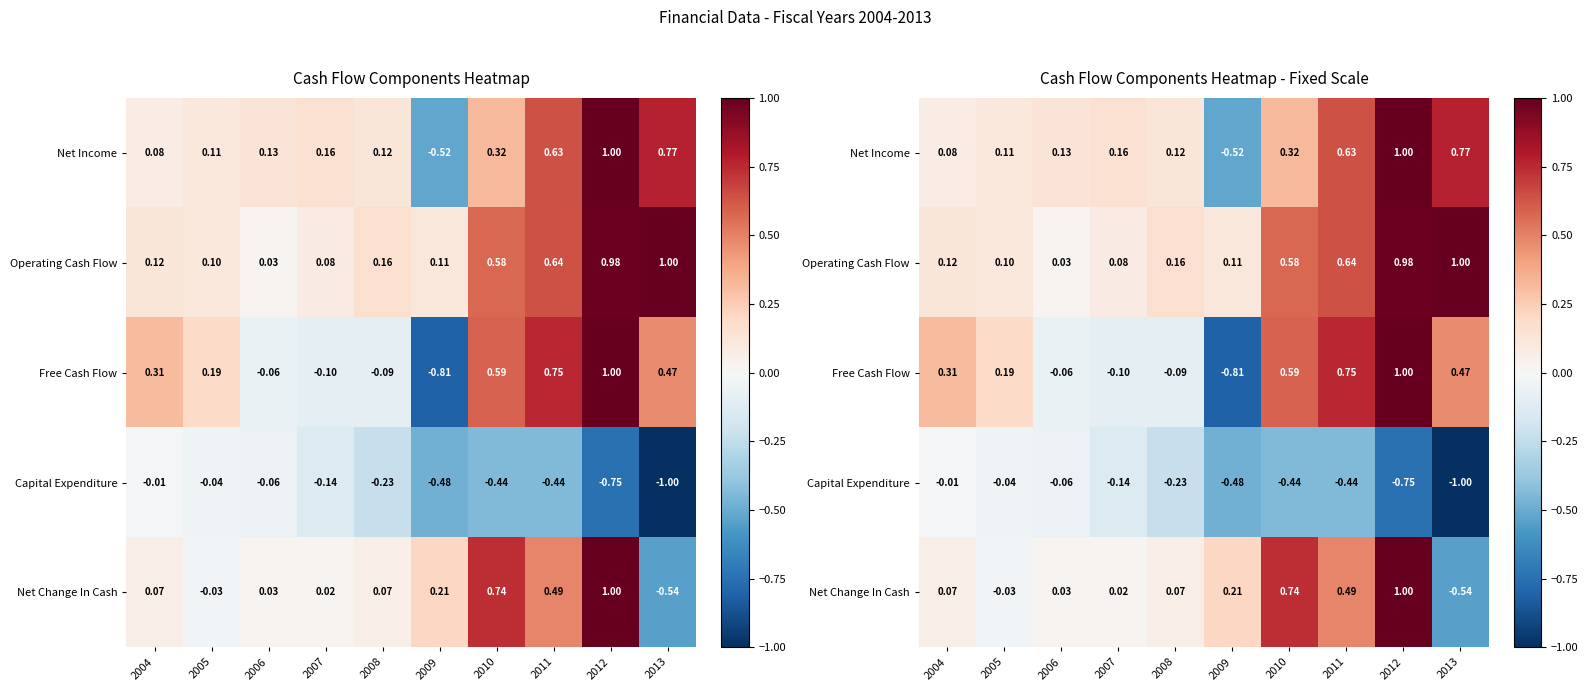

What is the greatest value displayed?

1.0